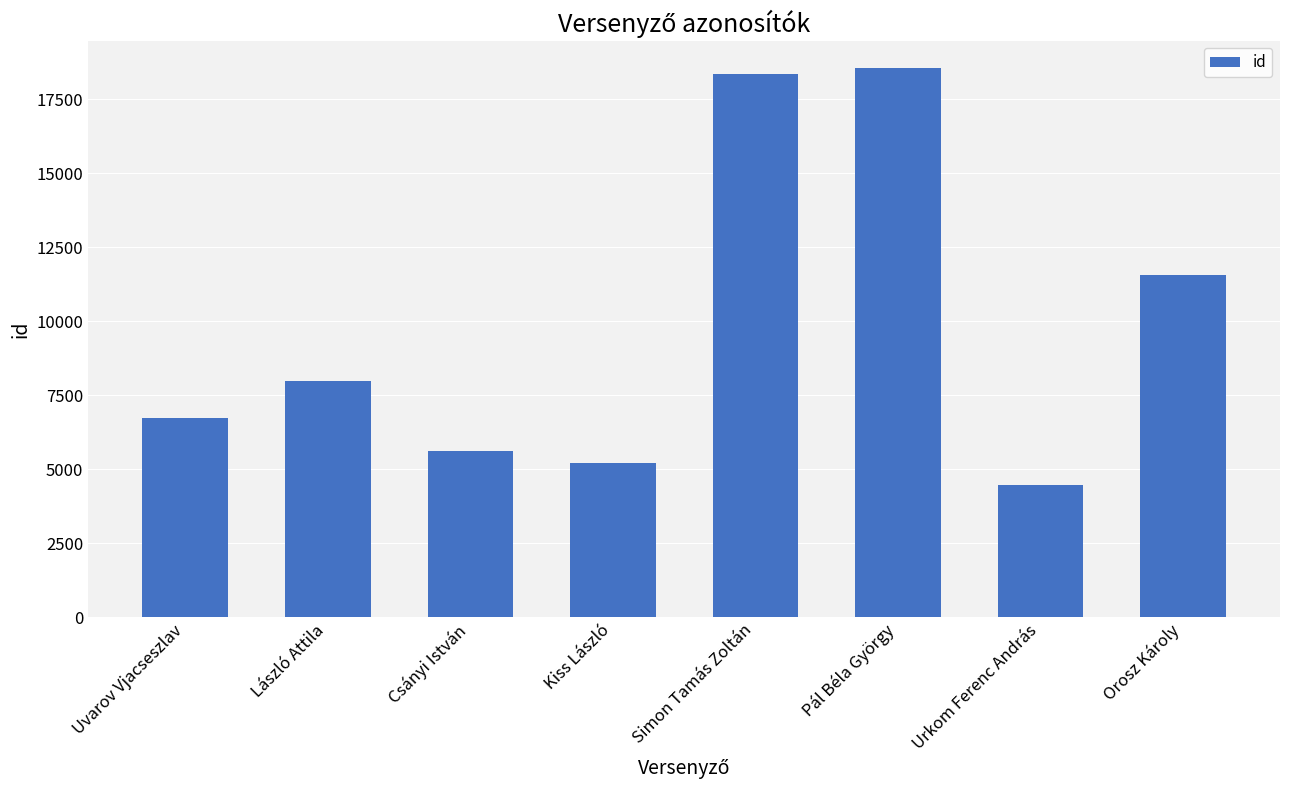

True or false: the data shows 11548 at Orosz Károly.

True